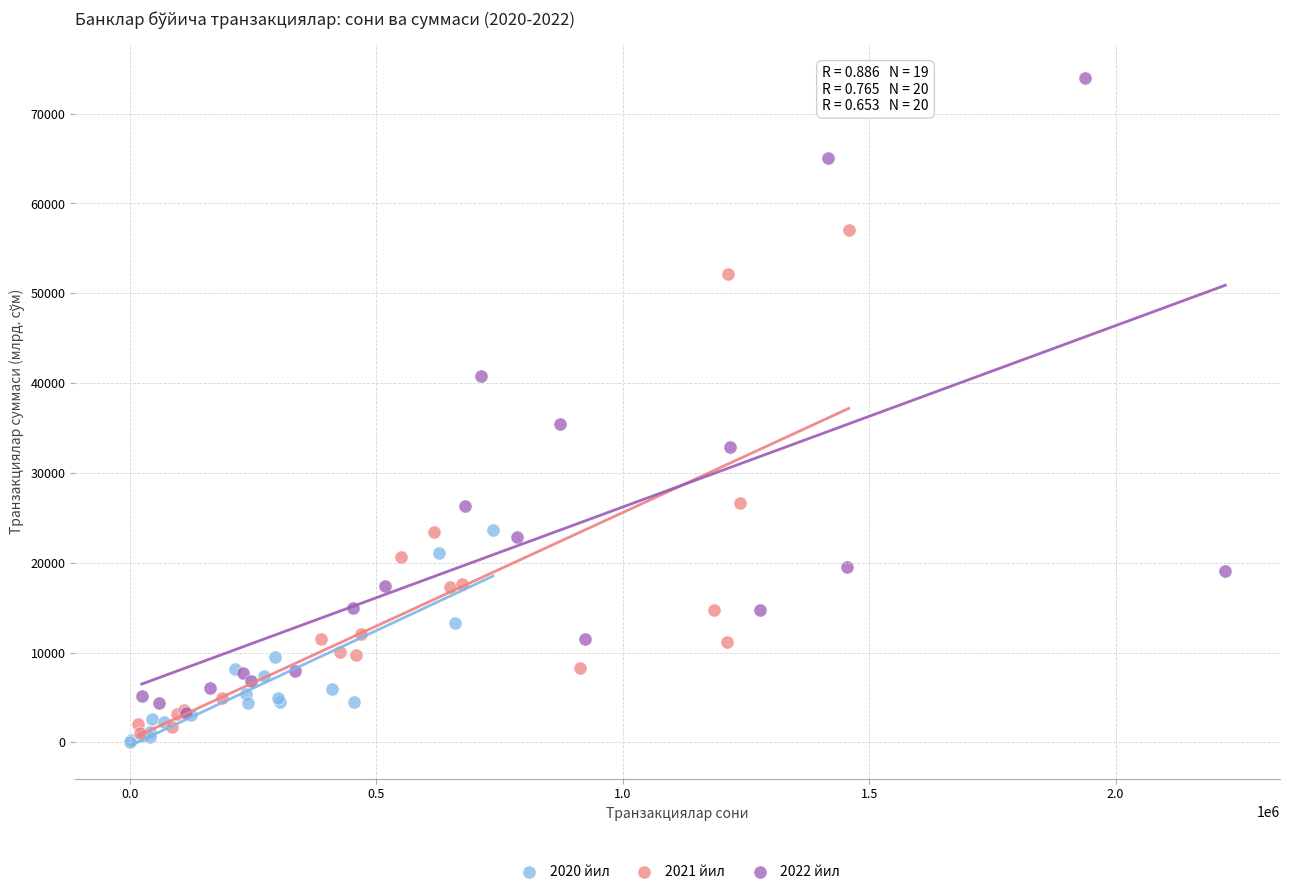

Which series has the largest Y range (max minus min)?

2022 йил